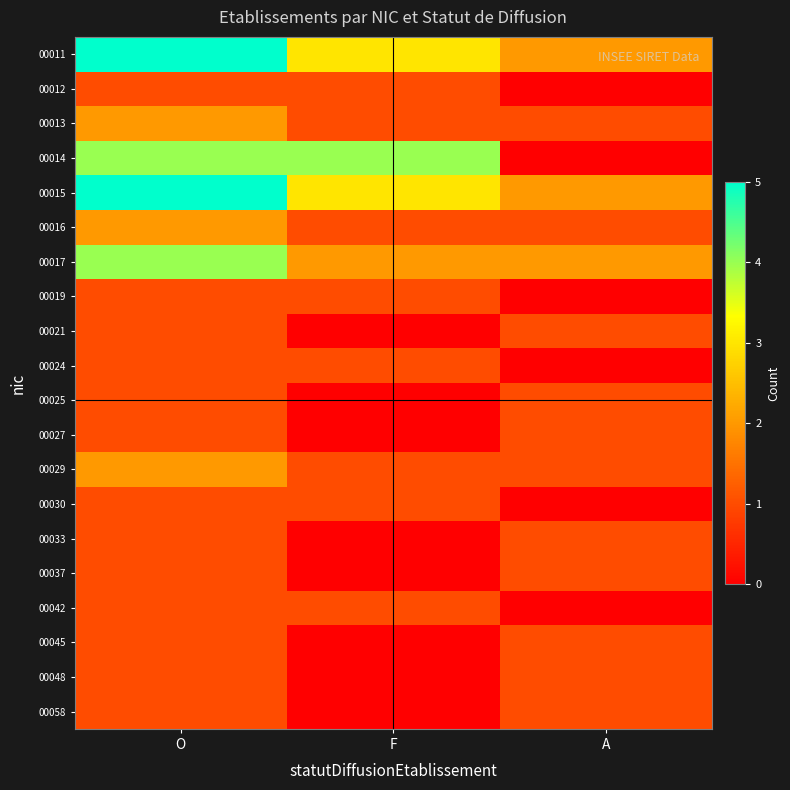

Which series has the largest range (max minus min)?

00014